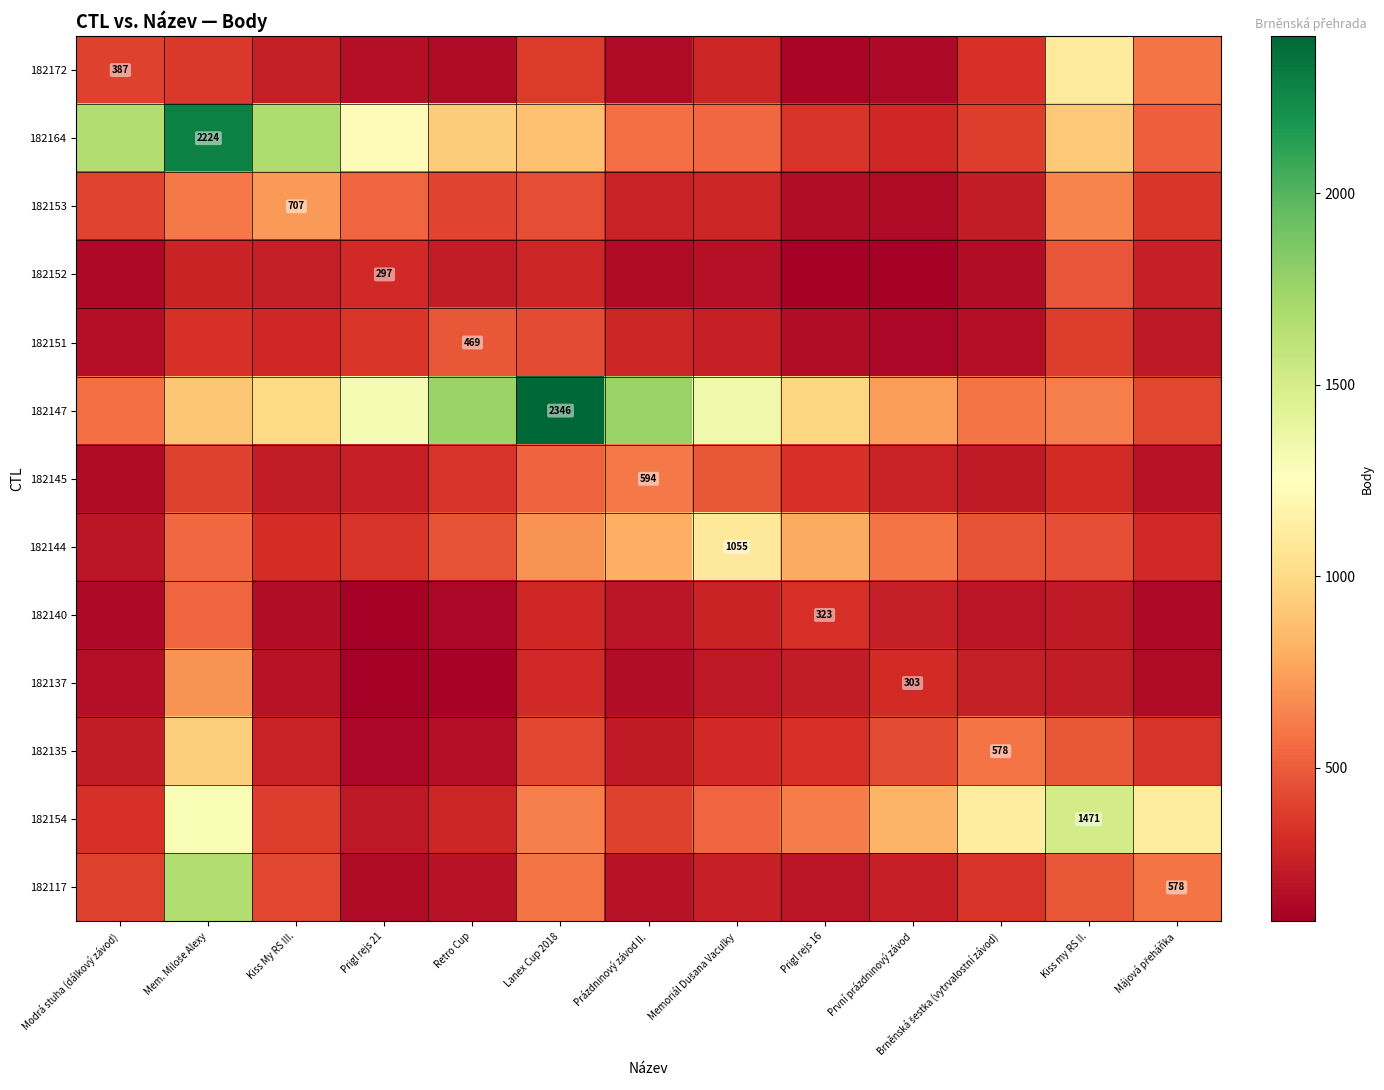

Which series has the largest total across all categories?

182147